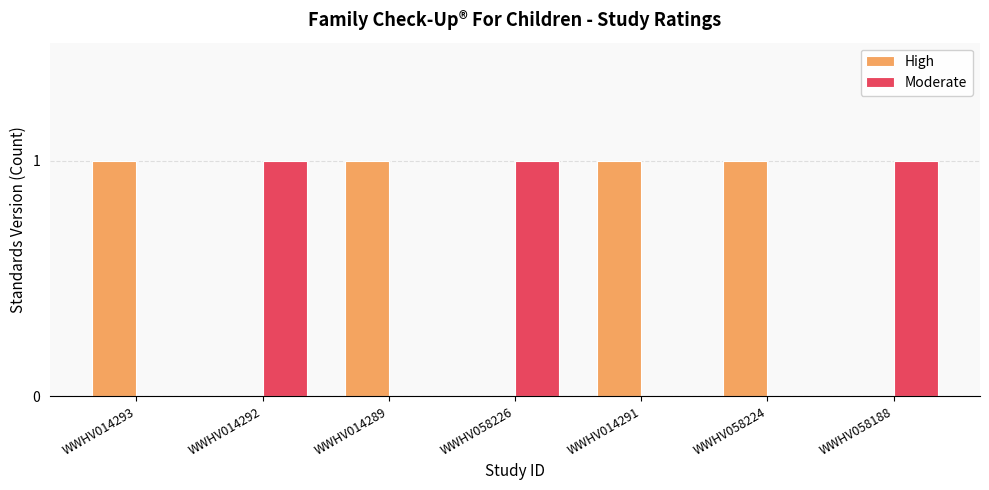

True or false: High has a value of 2 at WWHV014289.

False